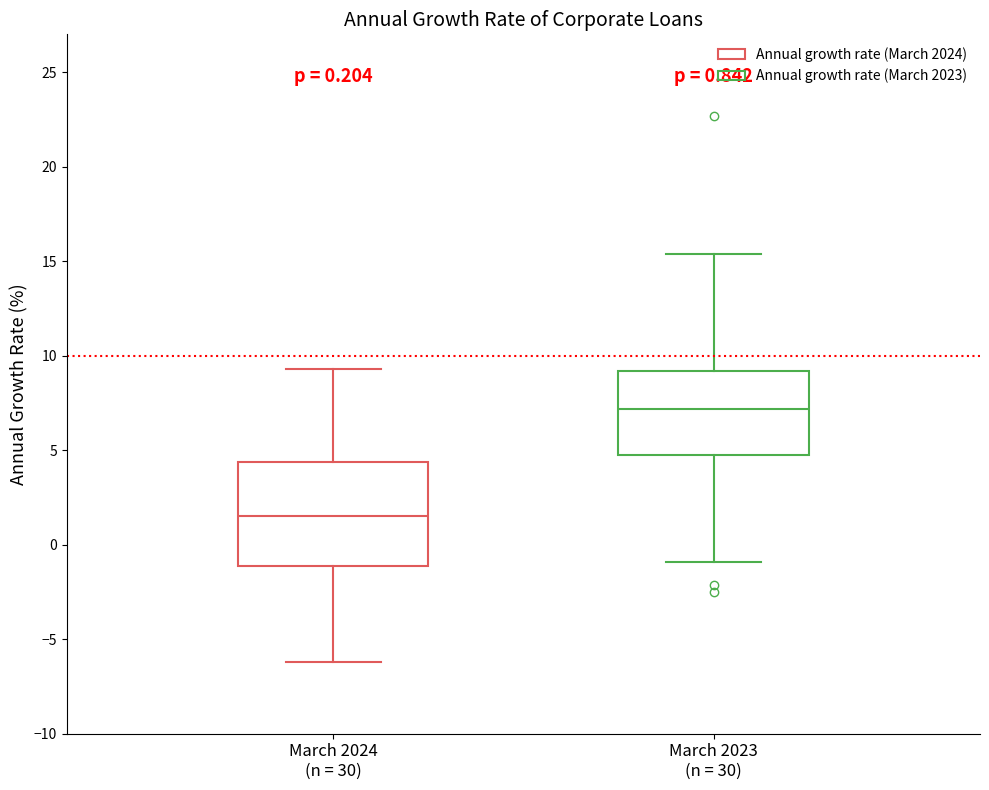

Which box is the tallest, from its lower edge to its upper edge?

March 2024 (n = 30)